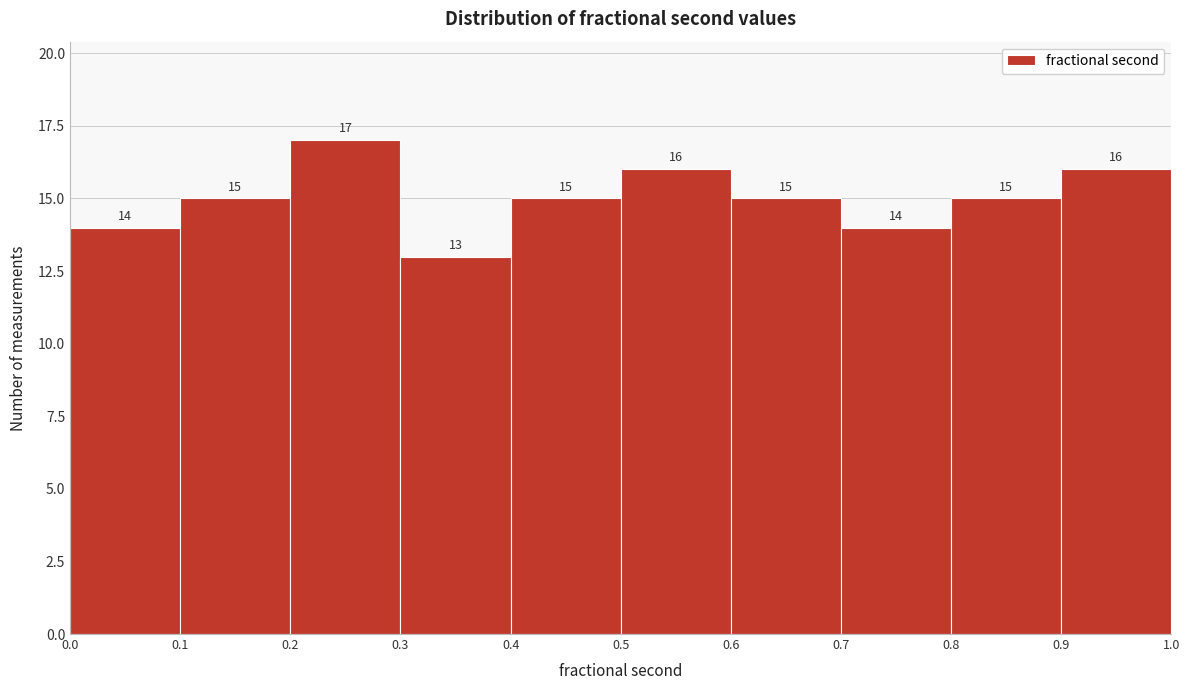

Reading left to right, list every bar in this chart as the range it spans on the x-axis followed by its height.

0.0 to 0.1: 14
0.1 to 0.2: 15
0.2 to 0.3: 17
0.3 to 0.4: 13
0.4 to 0.5: 15
0.5 to 0.6: 16
0.6 to 0.7: 15
0.7 to 0.8: 14
0.8 to 0.9: 15
0.9 to 1.0: 16